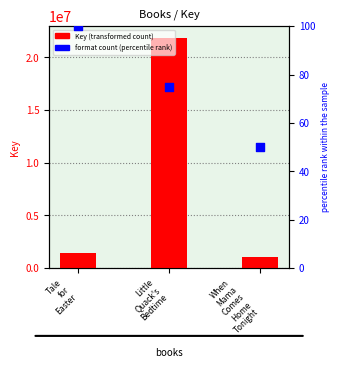

Which series has the widest spread of Y values?

Key (transformed count)